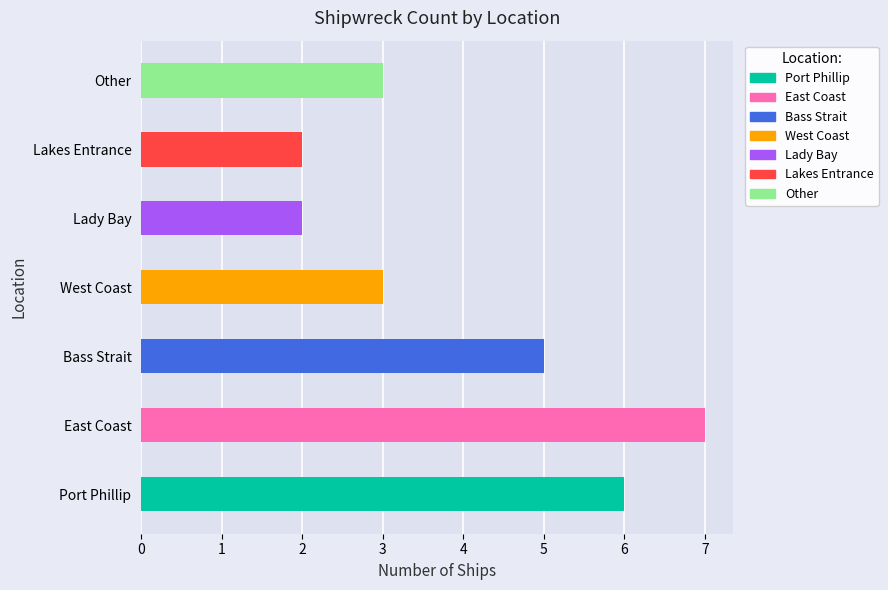

What is the change in value from Lady Bay to Other?

+1